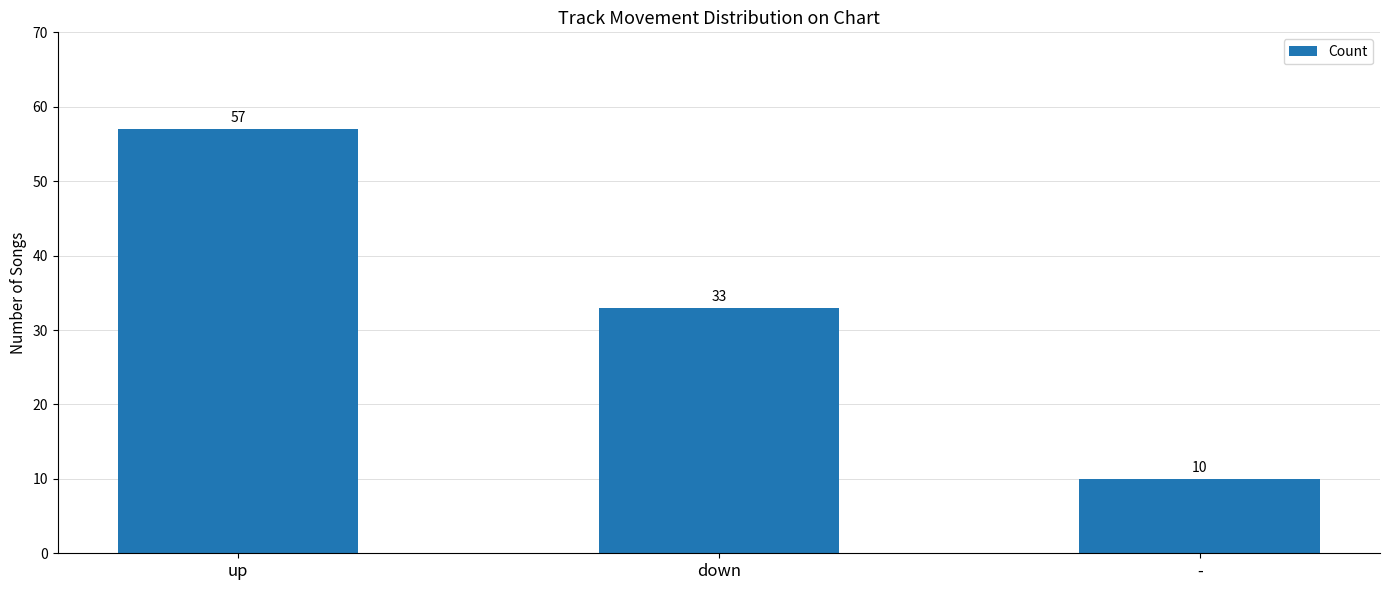

What is the sum of all values?

100